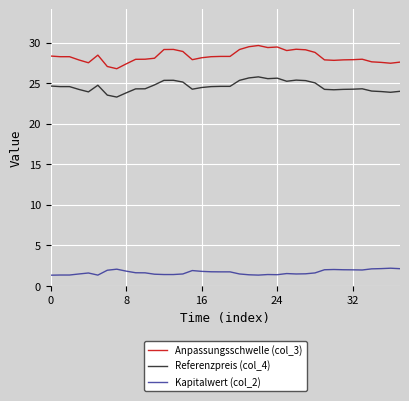

True or false: Kapitalwert (col_2) and Referenzpreis (col_4) cross at least once.

False